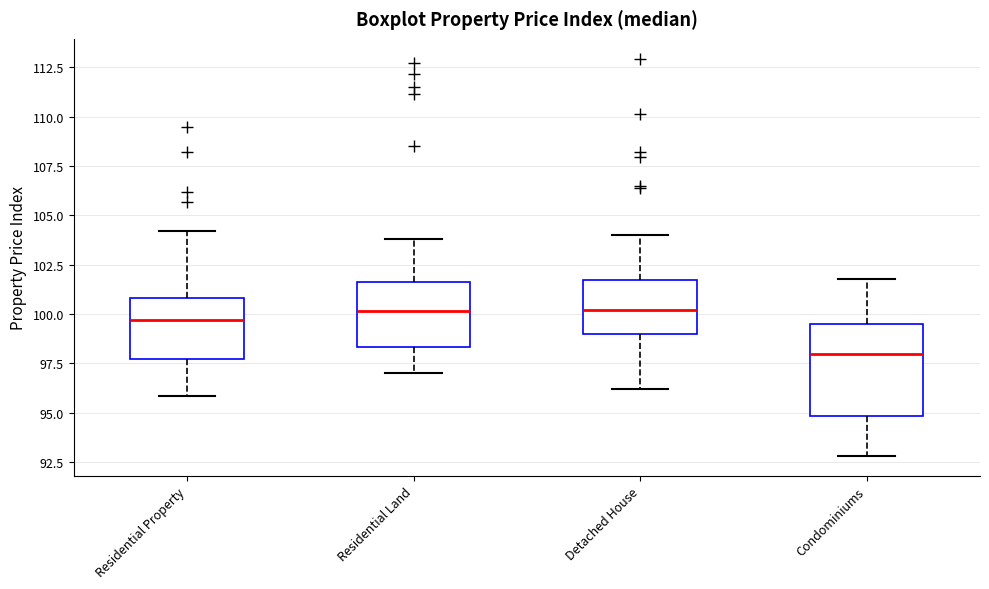

Comparing the boxes themselves (not the whiskers), which one is the tallest?

Condominiums